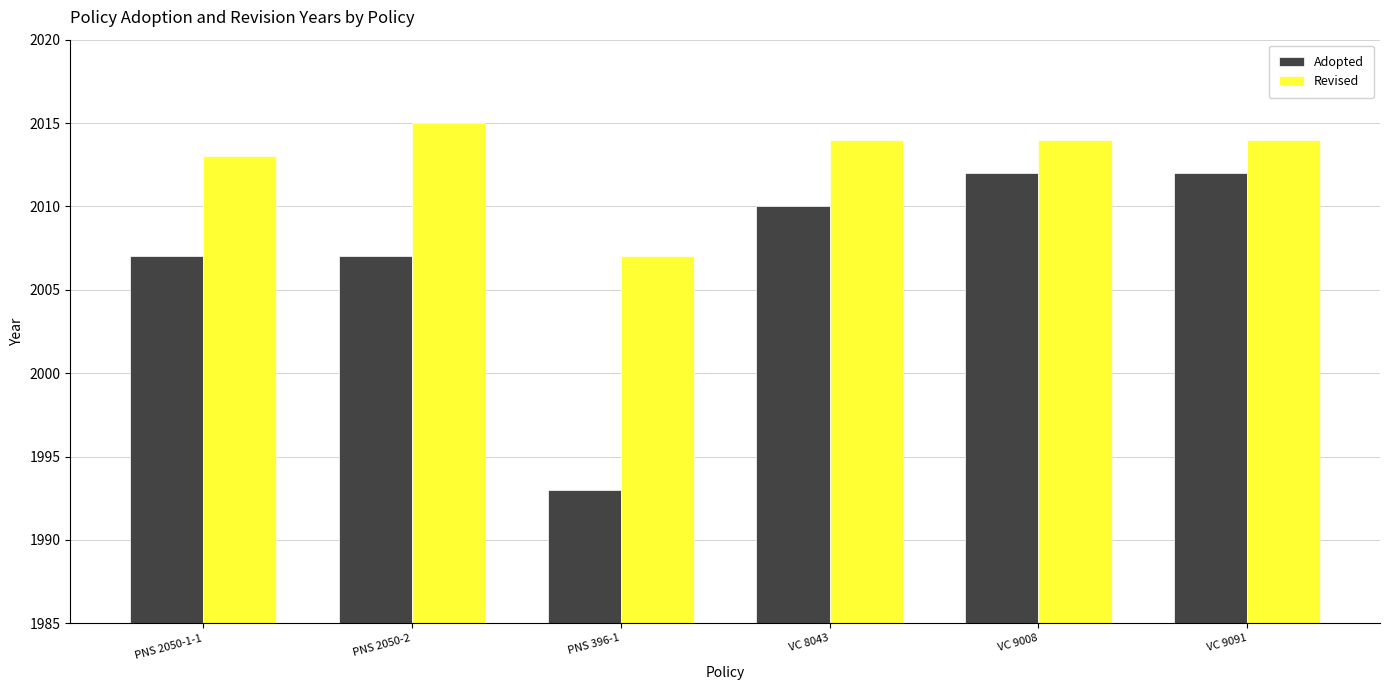

What is the approximate value of Revised at VC 8043?

2014